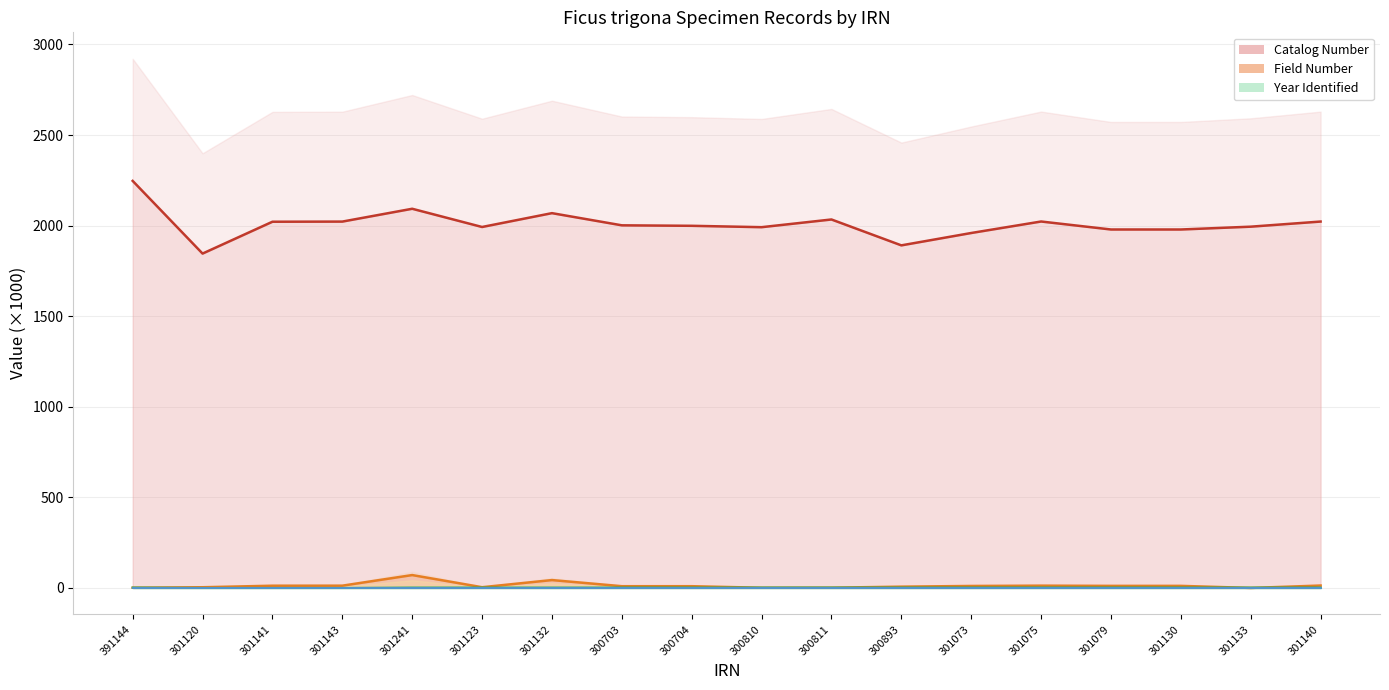

Which series has the largest total across all categories?

Catalog Number